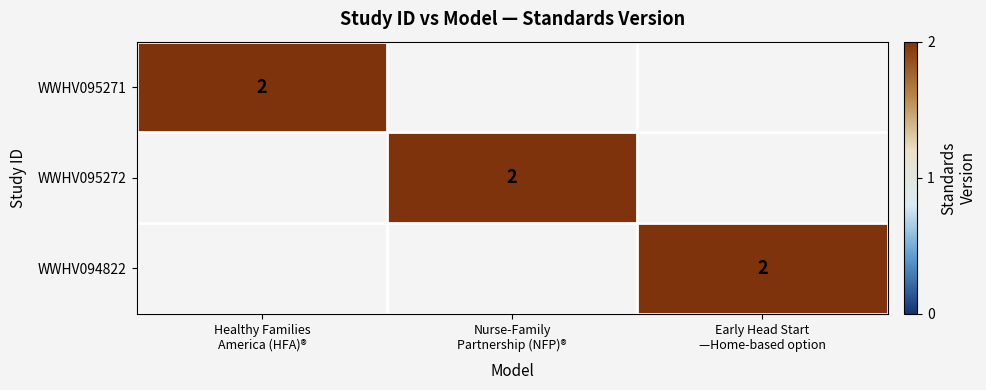

At which label does WWHV095271 reach its peak?

Healthy Families America (HFA)®